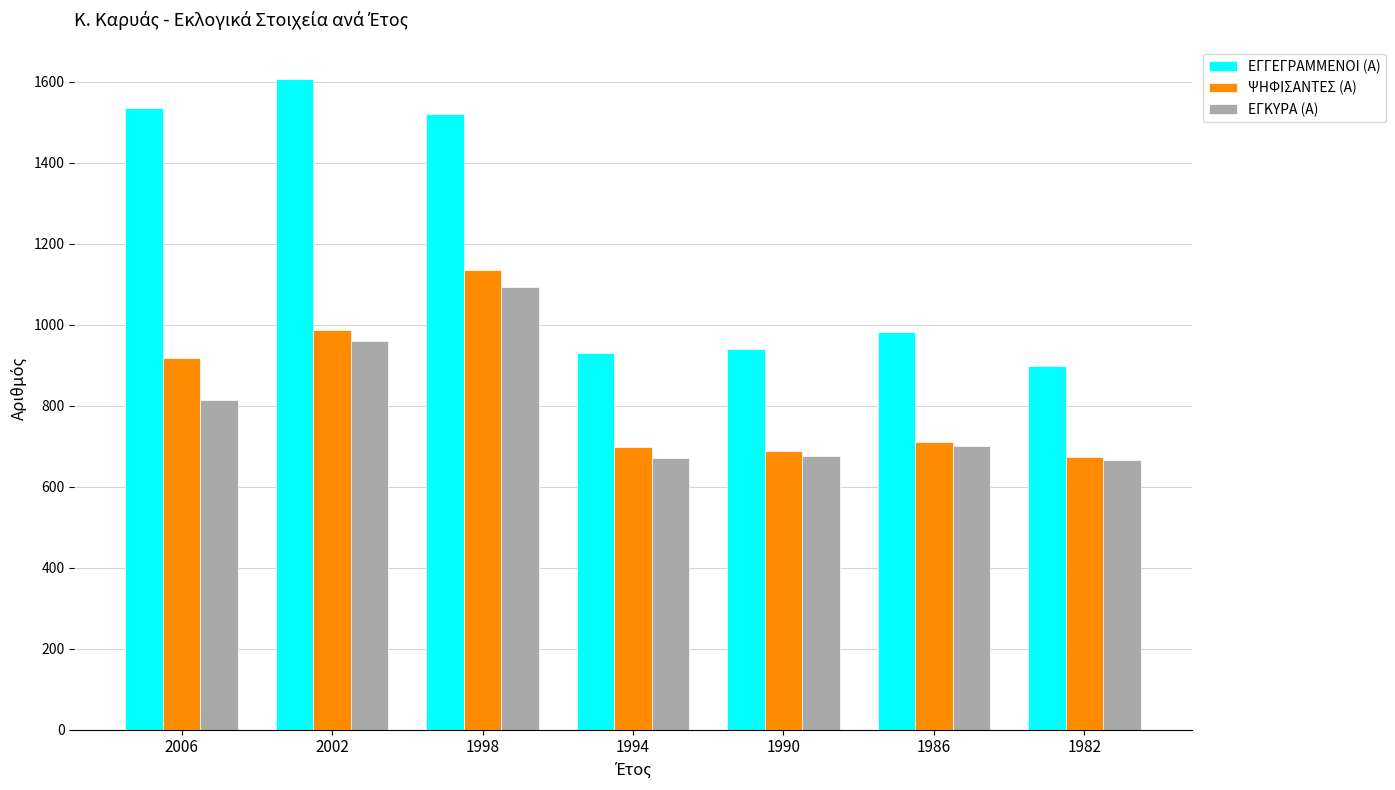

At which label does ΨΗΦΙΣΑΝΤΕΣ (Α) reach its peak?

1998